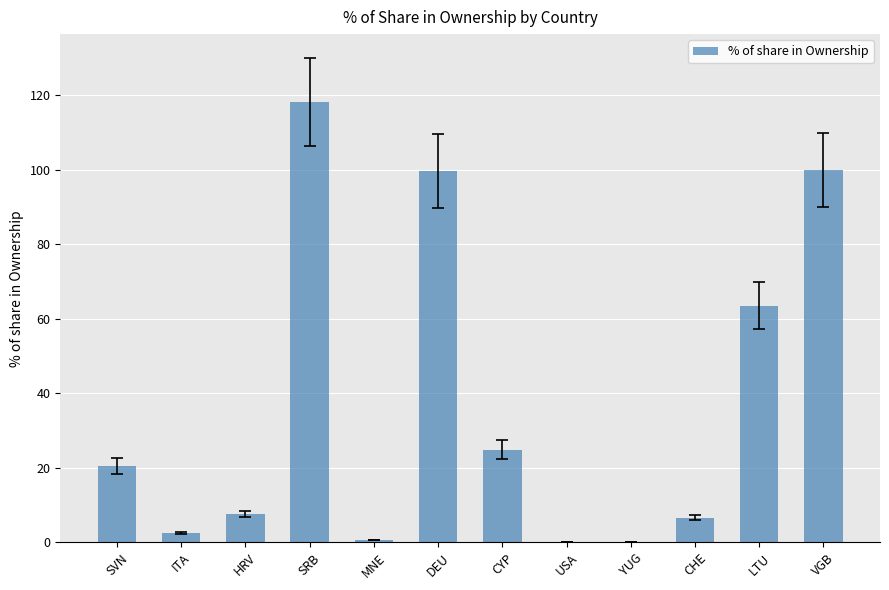

The chart shows a value of 63.6 at LTU. True or false?

True